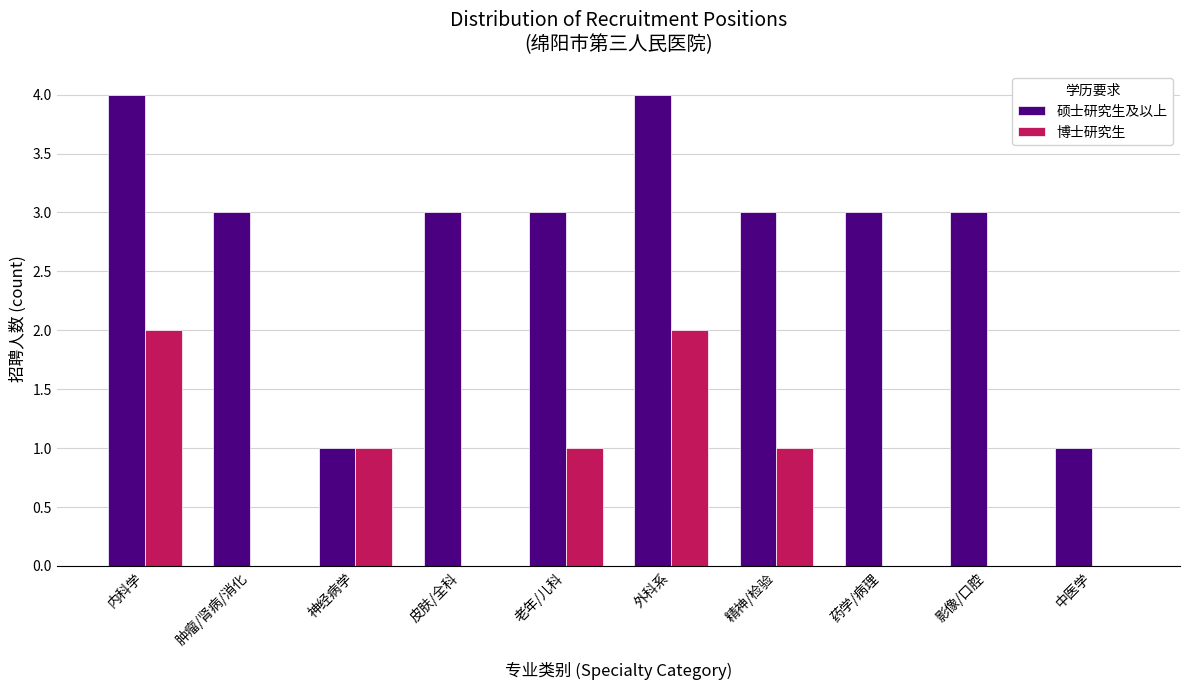

Count the number of categories in the chart.

10